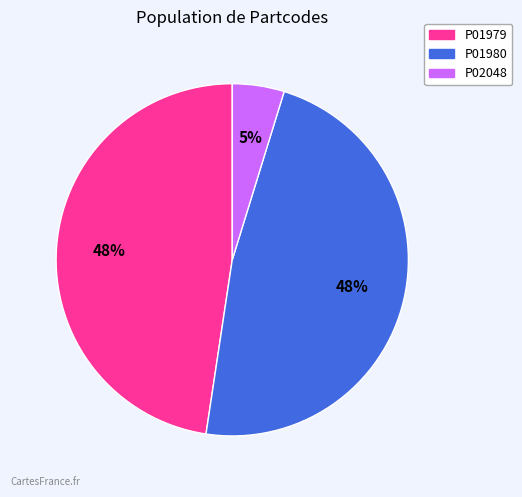

To the nearest percent, what percentage of the pie is P01980?

48%